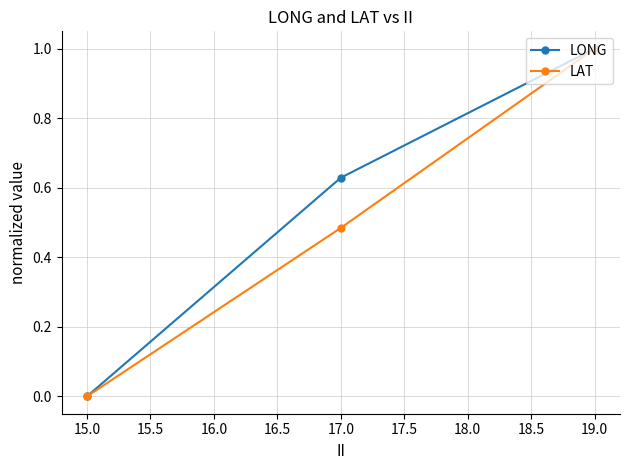

Which series changed the most between 17.0 and 19.0?

LAT